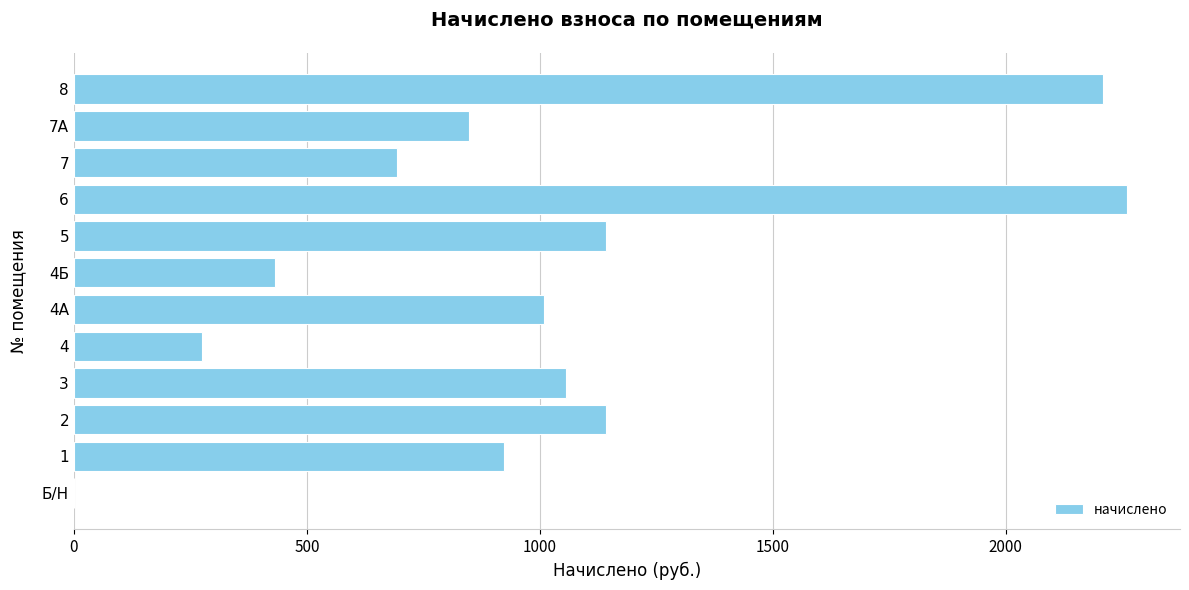

The value at 1 is 924.0. True or false?

True